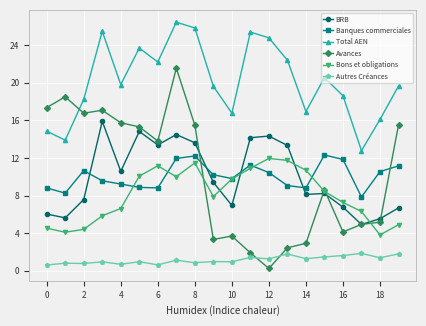

True or false: Total AEN has more than 1 interior local peaks.

True